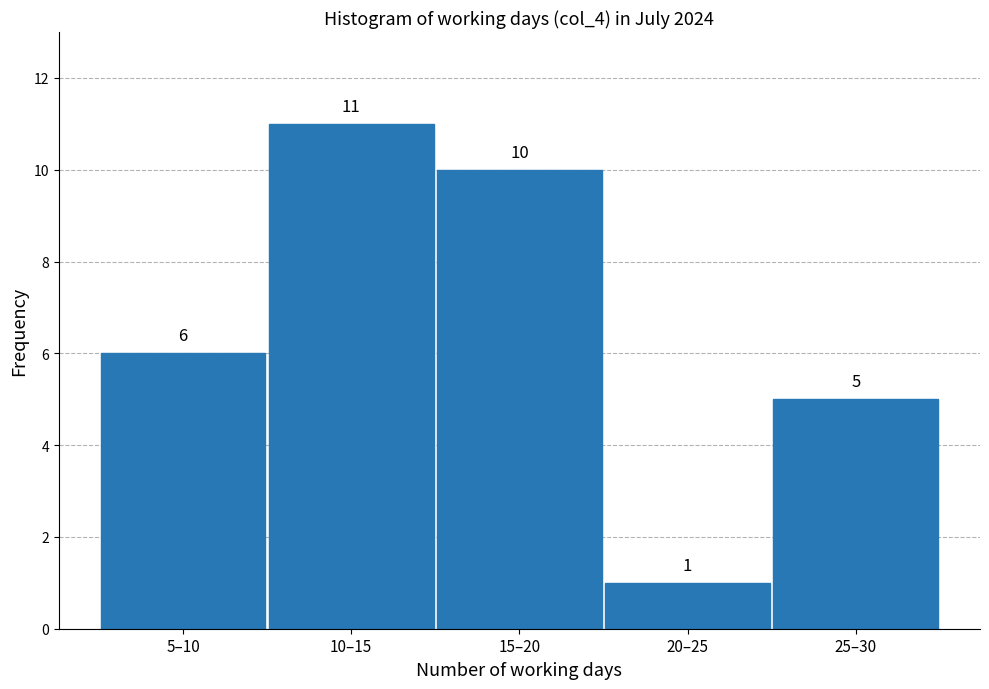

Reading right to left, list all the values displayed in this chart.

25–30=5	20–25=1	15–20=10	10–15=11	5–10=6